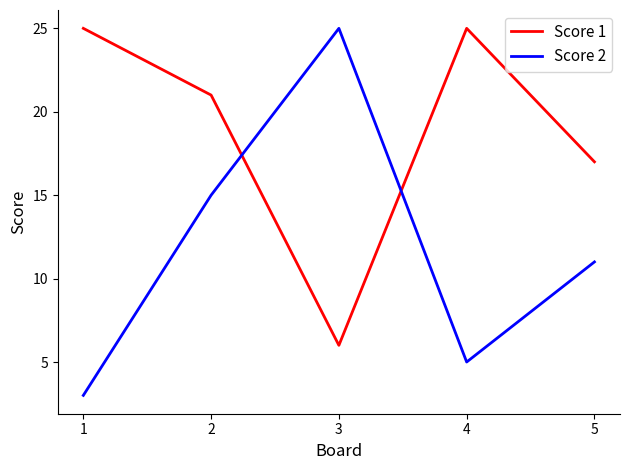

What is the difference between the maximum and minimum values in the Score 2 series?

22